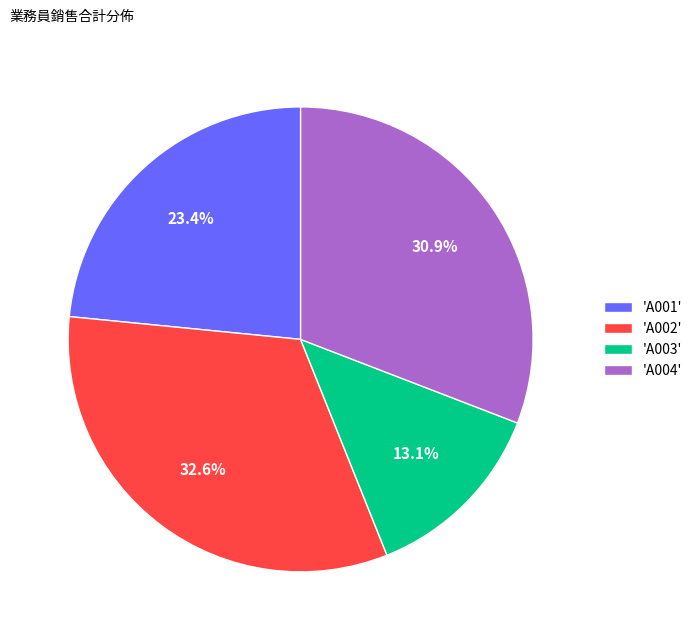

Combined, do 'A003' and 'A004' account for over 50%?

No